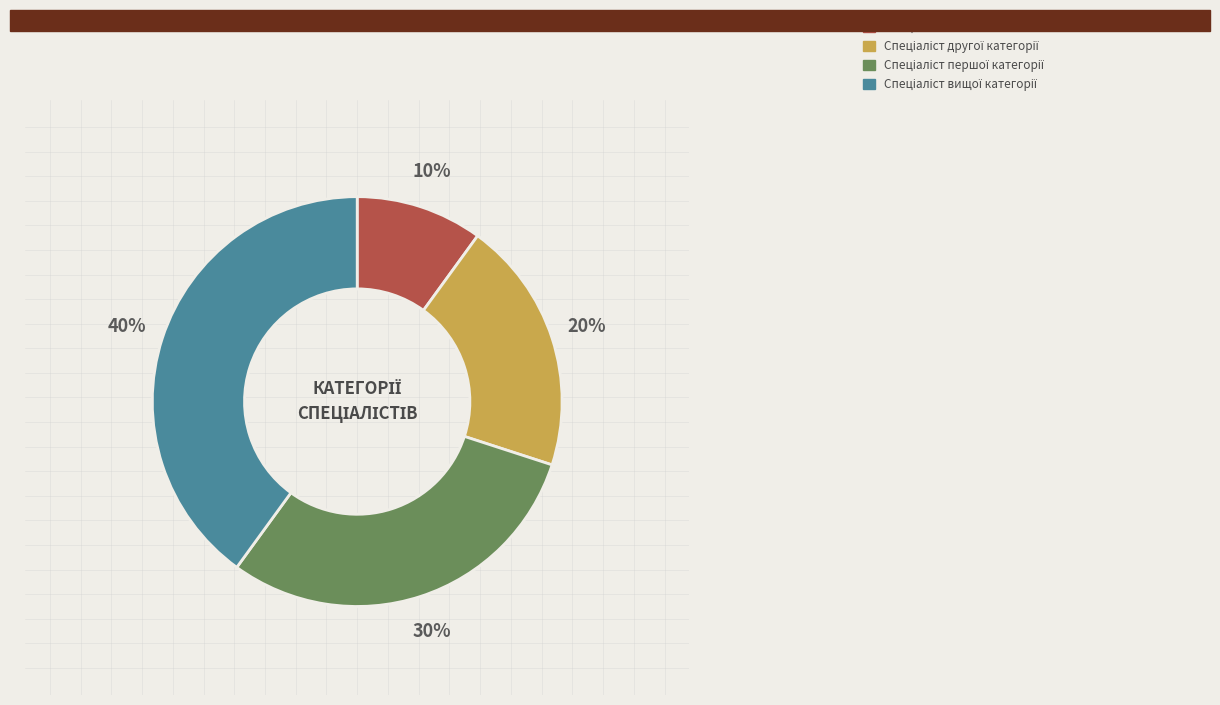

To the nearest percent, what is the difference between the largest and smallest slice percentages?

30%